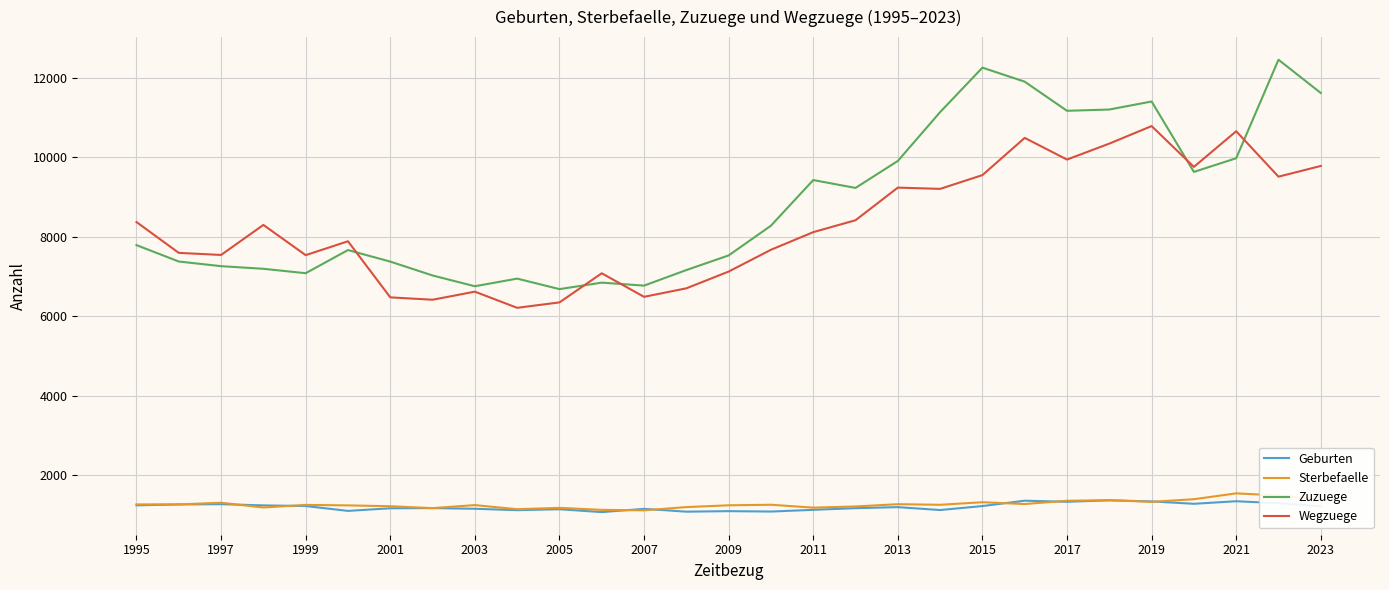

What is the highest value of the Geburten series?

1370